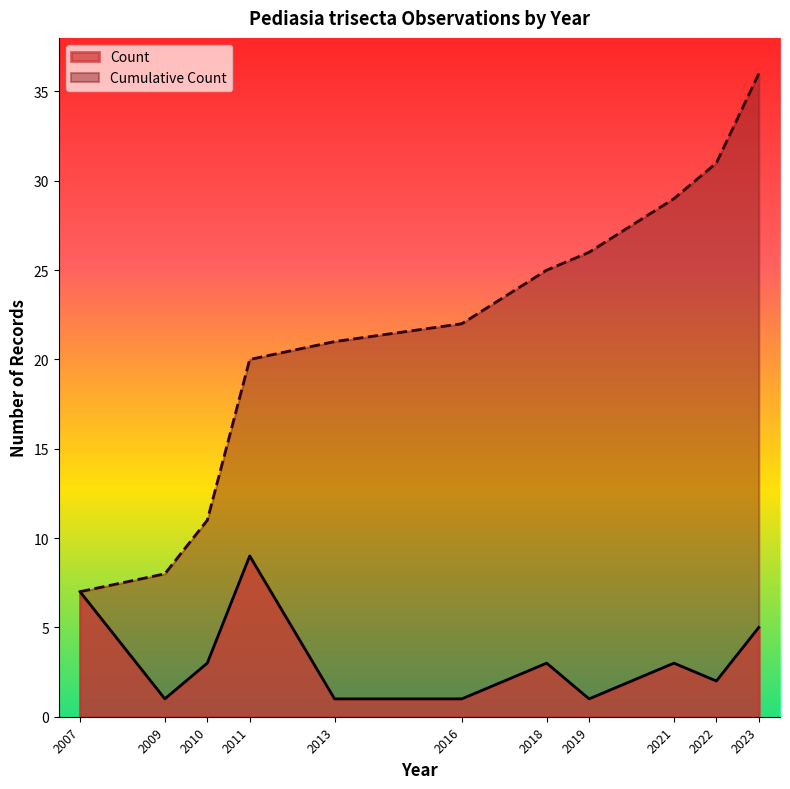

What is the total value across all series at 2007?

14